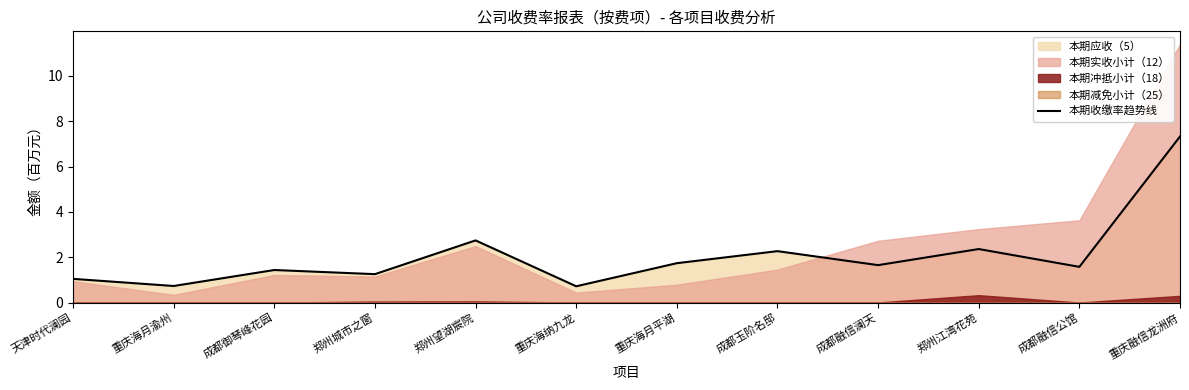

Rank the categories by value from highest to lowest.

重庆融信龙洲府, 郑州望湖宸院, 郑州江湾花苑, 成都玉阶名邸, 重庆海月平湖, 成都融信澜天, 成都融信公馆, 成都御琴峰花园, 郑州城市之窗, 天津时代澜园, 重庆海月渝州, 重庆海纳九龙